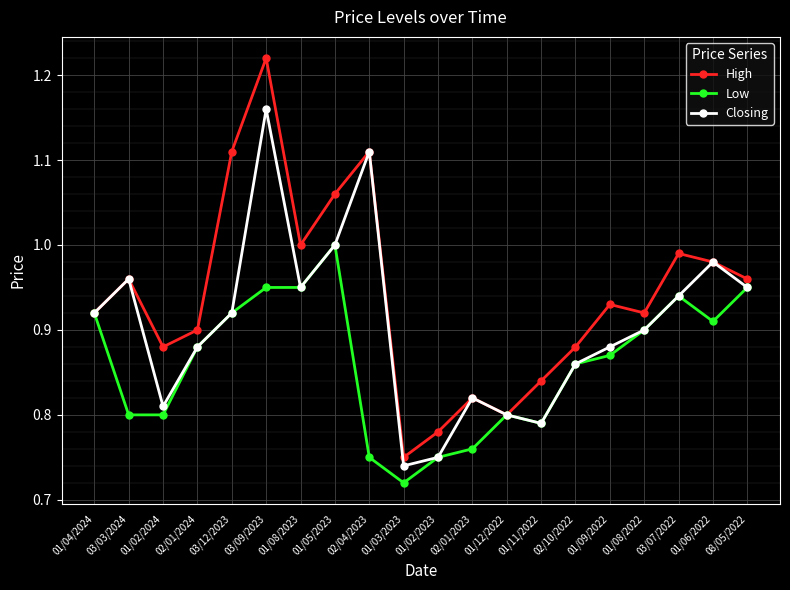

What position from the left is 08/05/2022?

20